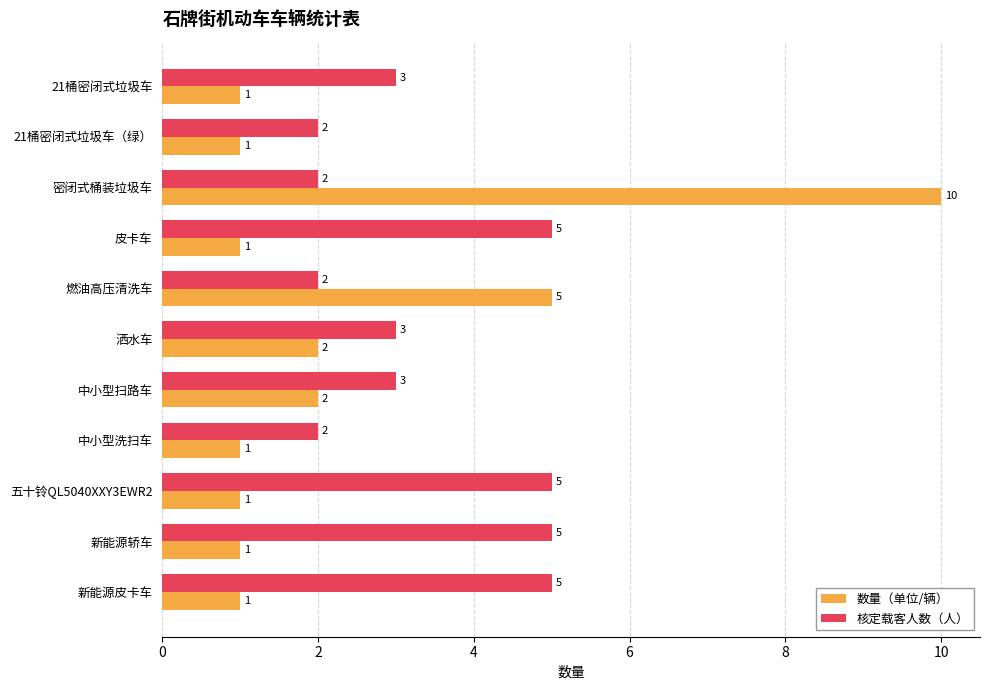

List the series in order of their overall mean, lowest first.

数量（单位/辆）, 核定载客人数（人）